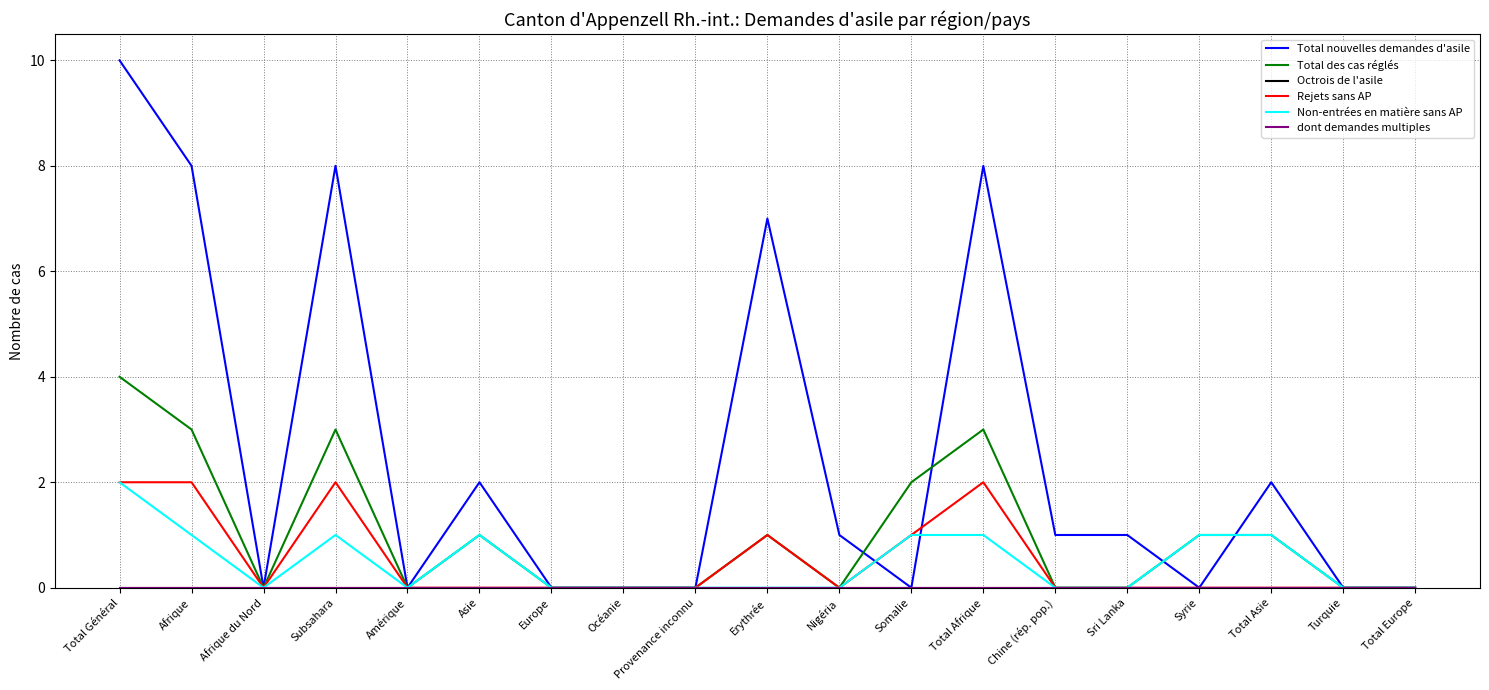

Does the chart display data point markers on the line(s)?

No